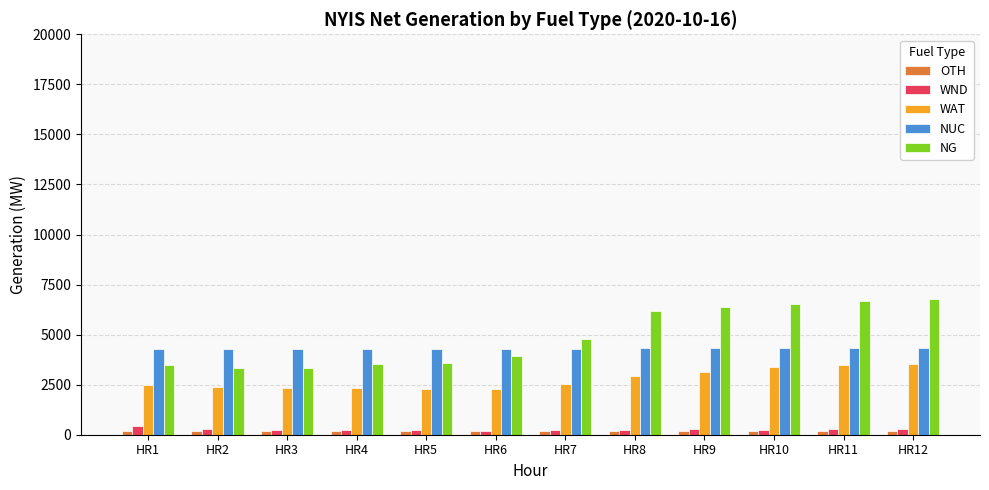

What is the difference between the maximum and minimum values in the WAT series?

1251